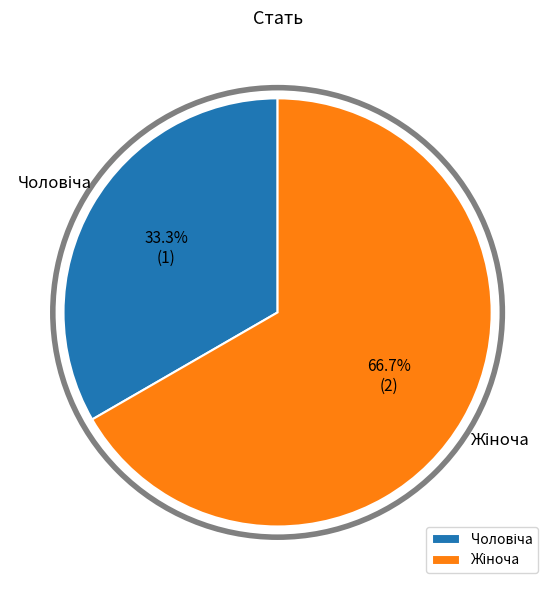

Does any single category account for the majority?

Yes